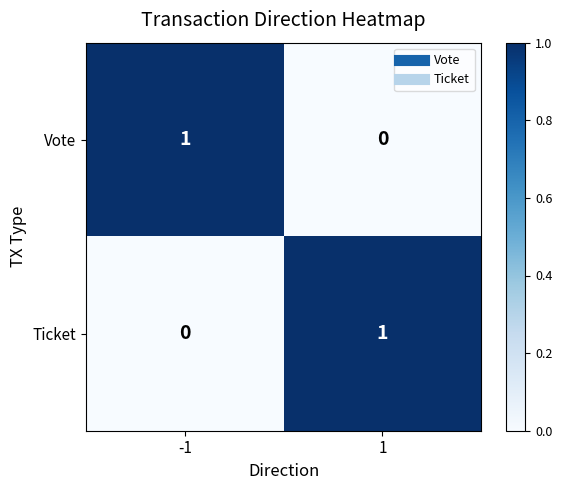

Rank the series at -1 from highest to lowest value.

Vote, Ticket